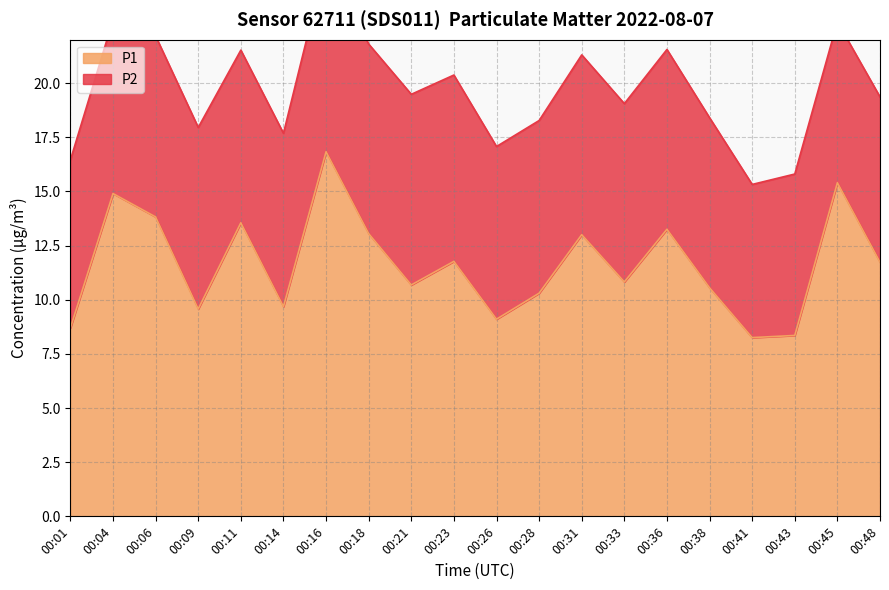

The P1 series shows 3.1 at 00:23. True or false?

False